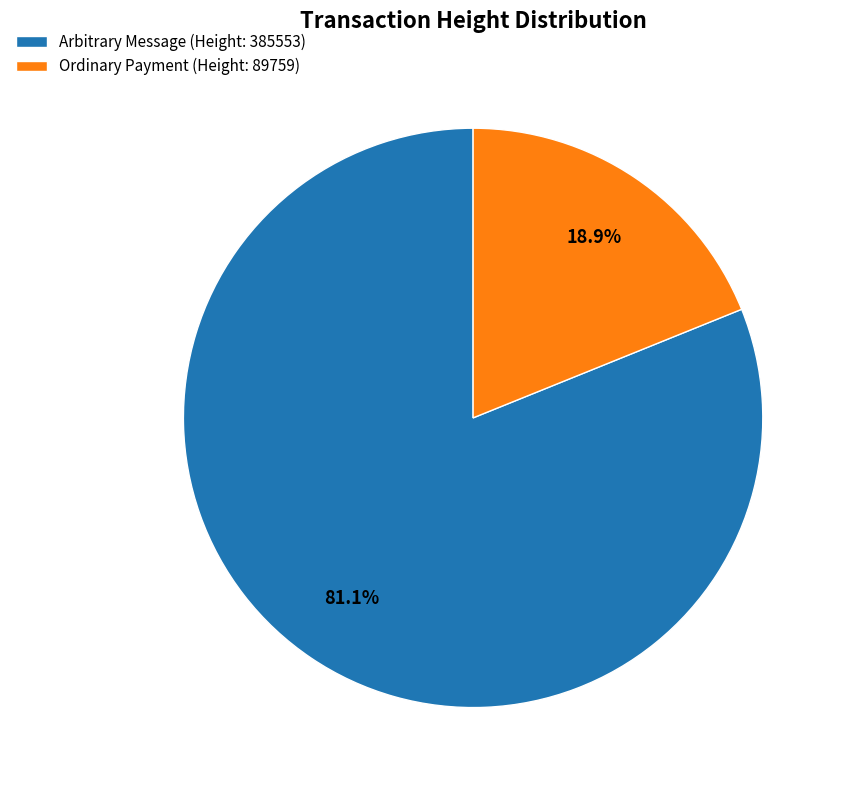

Which category accounts for the majority?

Arbitrary Message (Height: 385553)